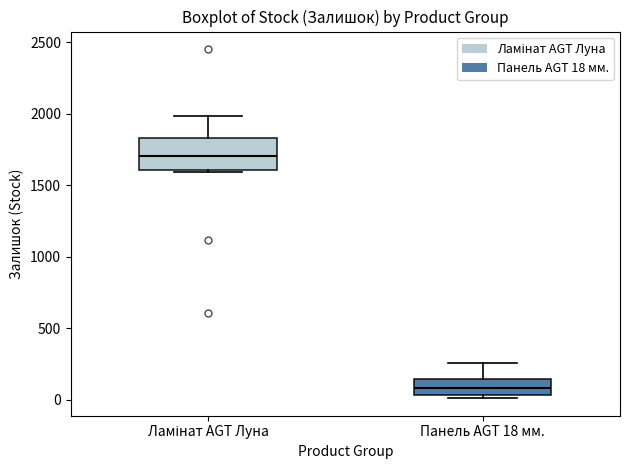

Which box is the tallest, from its lower edge to its upper edge?

Ламінат AGT Луна